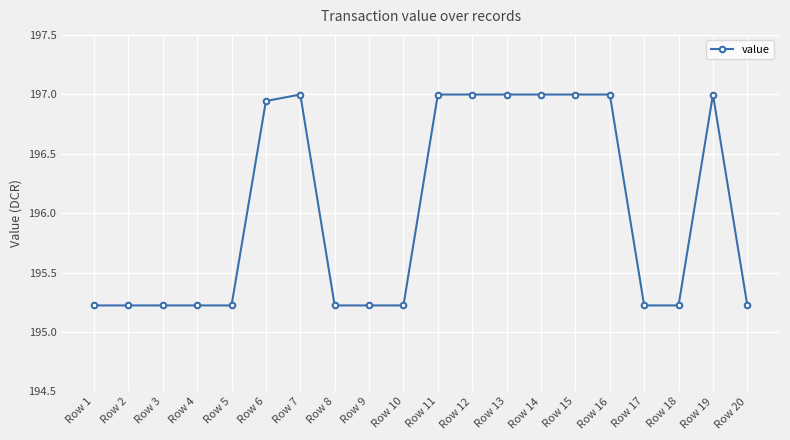

The value at Row 13 is 84.2. True or false?

False